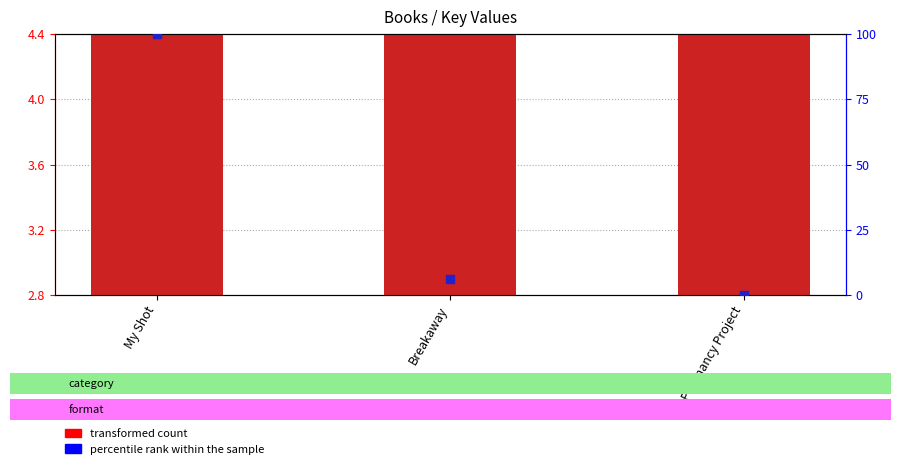

Which series has the widest spread of Y values?

percentile rank within the sample